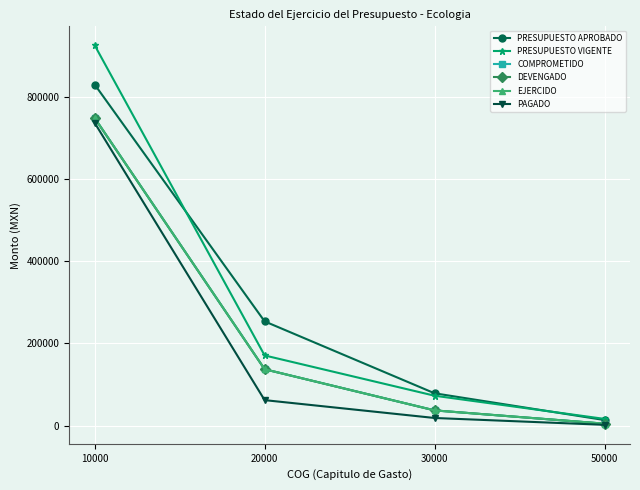

Rank the categories by PAGADO value from lowest to highest.

50000, 30000, 20000, 10000